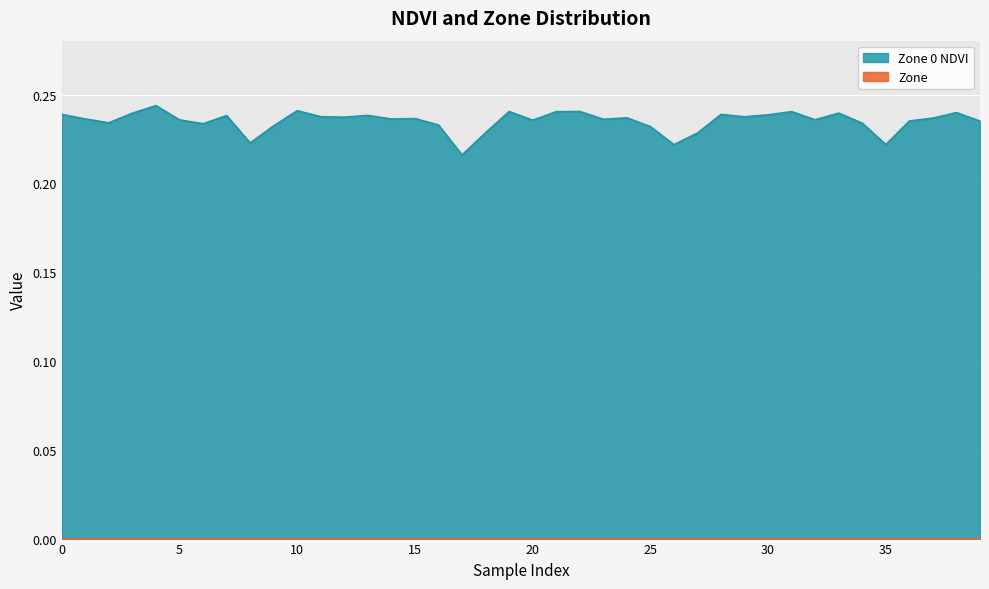

At which category does the data reach its first local valley?

2